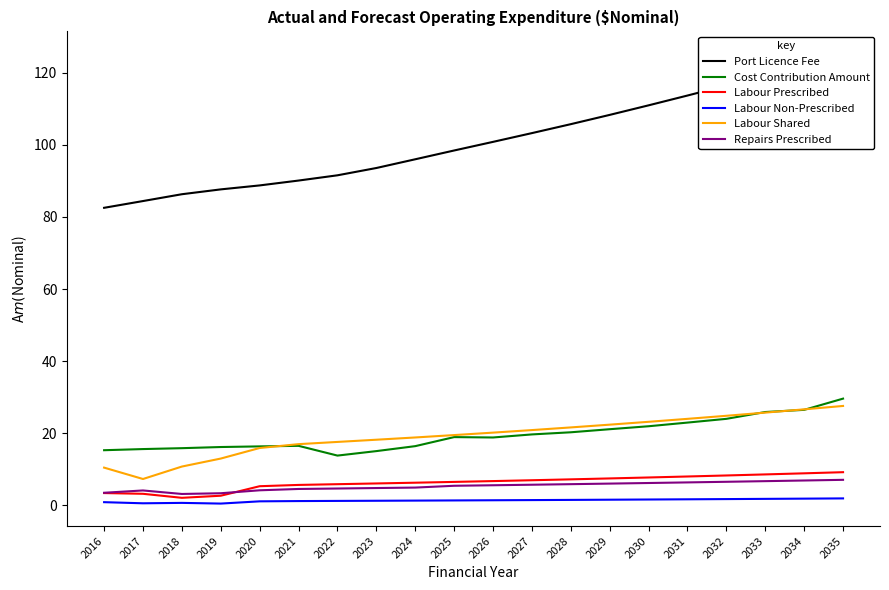

Is the value of Repairs Prescribed at 2035 greater than the value of Cost Contribution Amount at 2026?

No